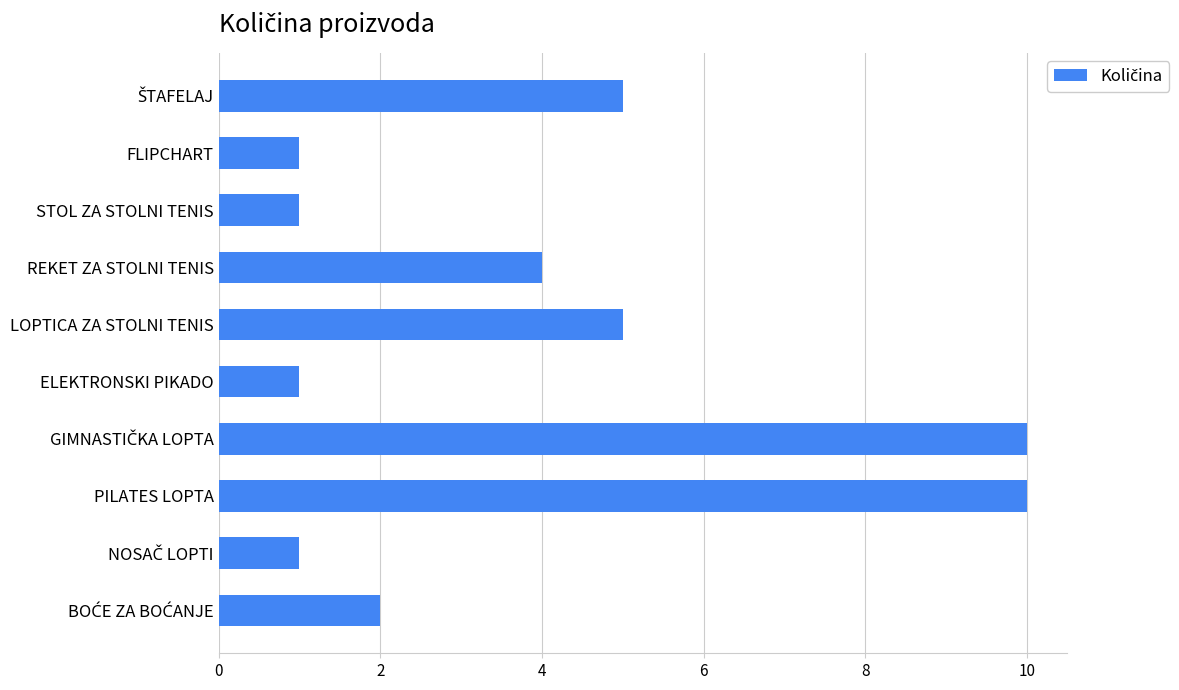

What is the change in value from STOL ZA STOLNI TENIS to REKET ZA STOLNI TENIS?

+3